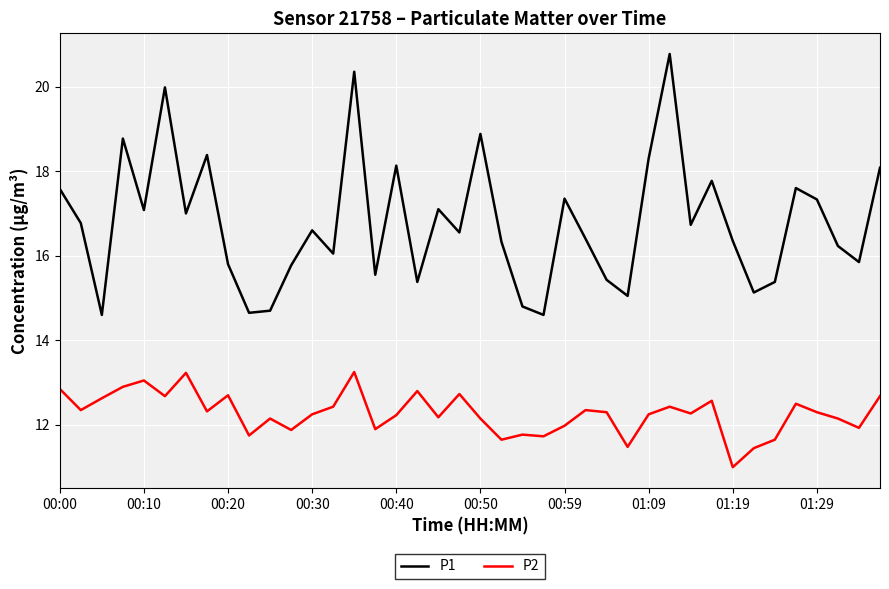

List the series in order of their peak value, lowest first.

P2, P1